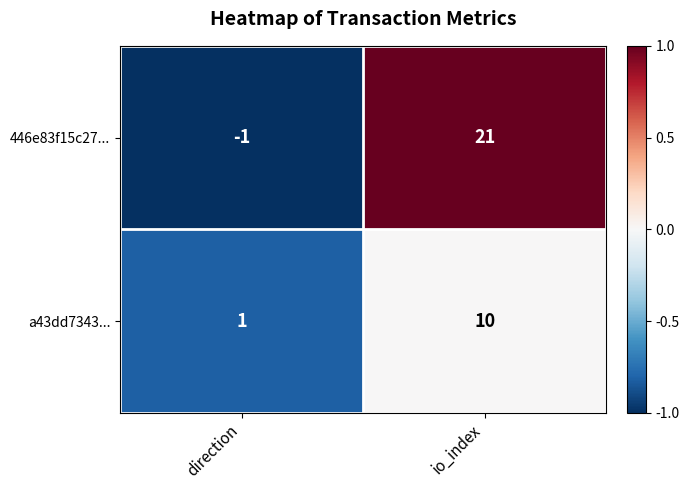

True or false: 446e83f15c27... has a value of 21 at io_index.

True